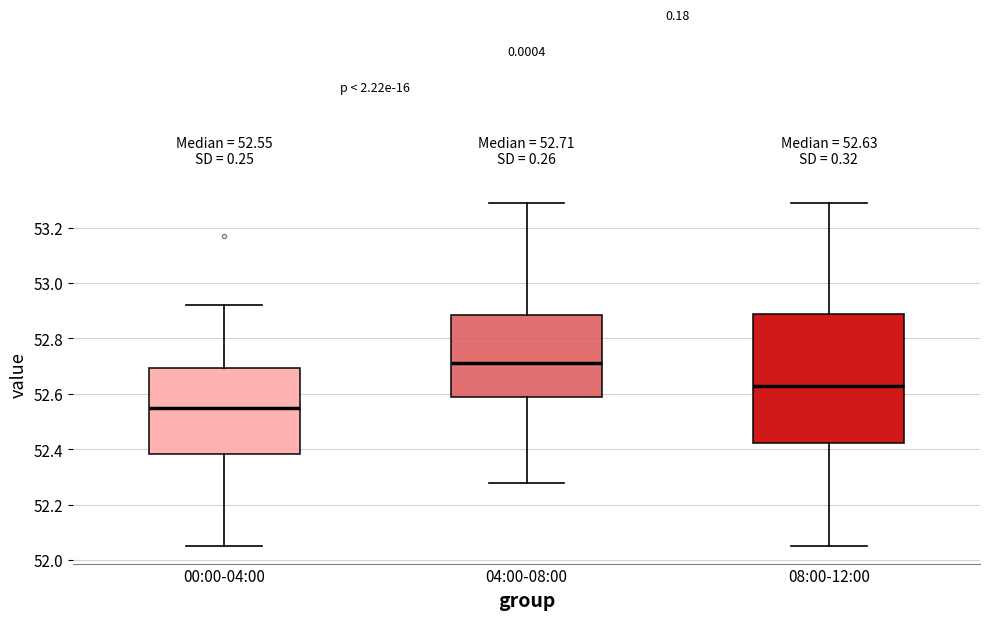

Which box's median line is the lowest?

00:00-04:00